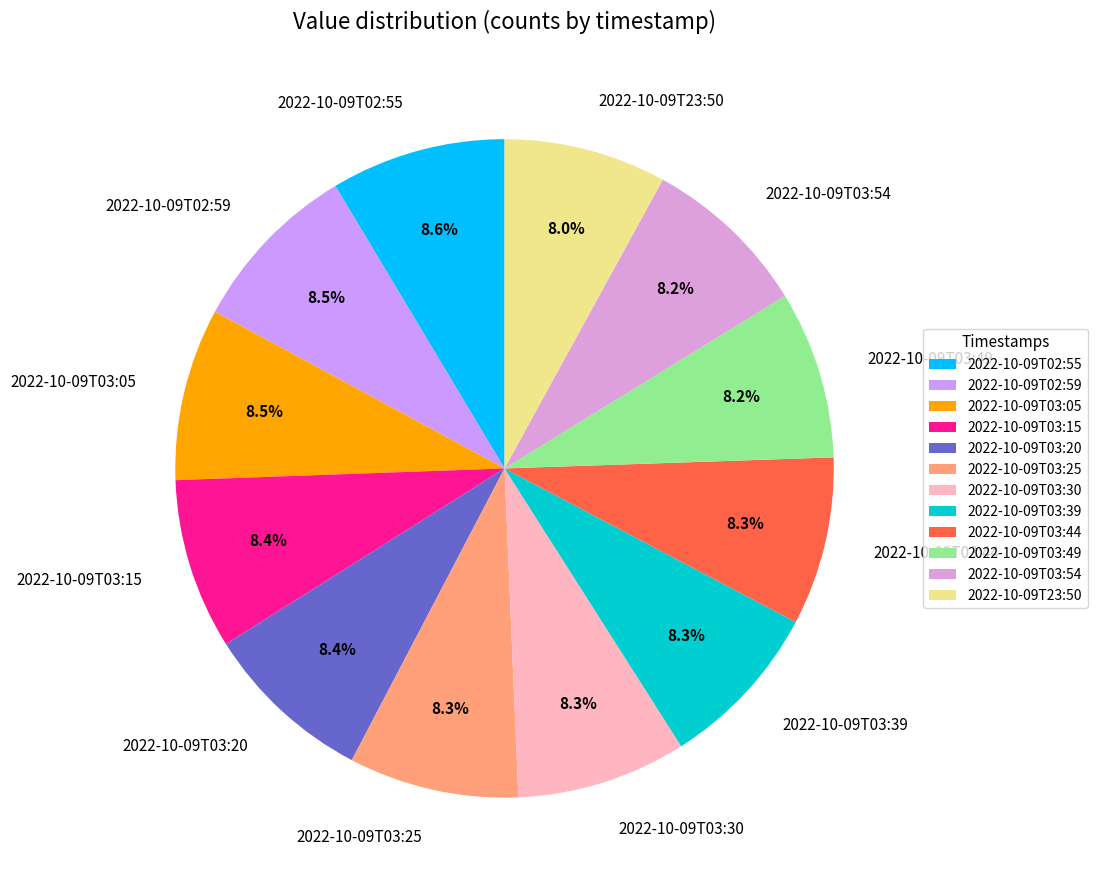

What percentage do 2022-10-09T03:15 and 2022-10-09T03:25 together represent?

16.7%